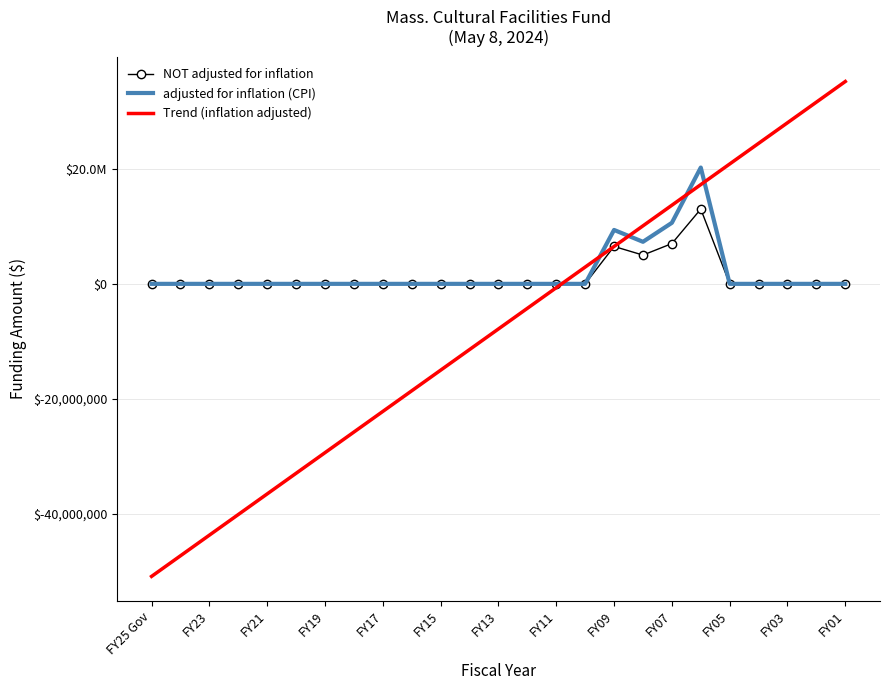

How many intersections are there between Trend (inflation adjusted) and NOT adjusted for inflation?

3